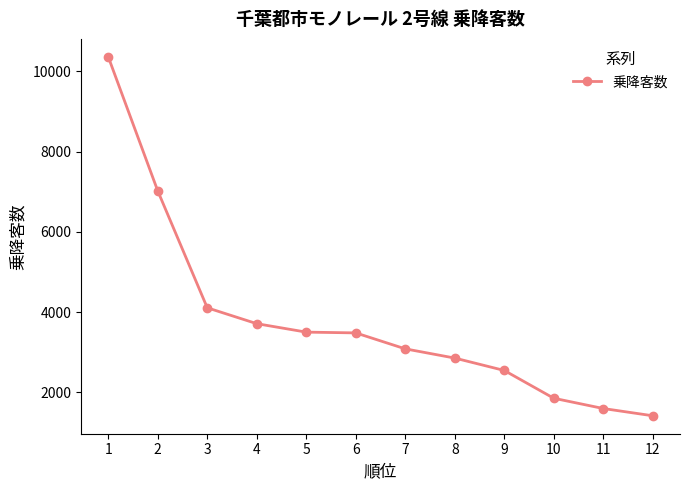

What is the greatest value displayed?

10365